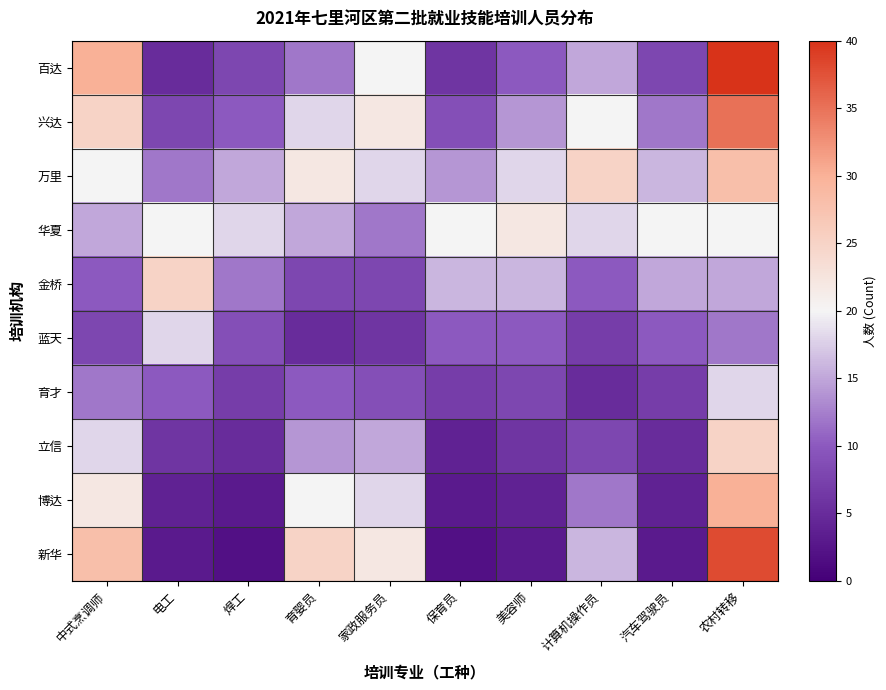

How many data points in 百达 are less than 12?

5